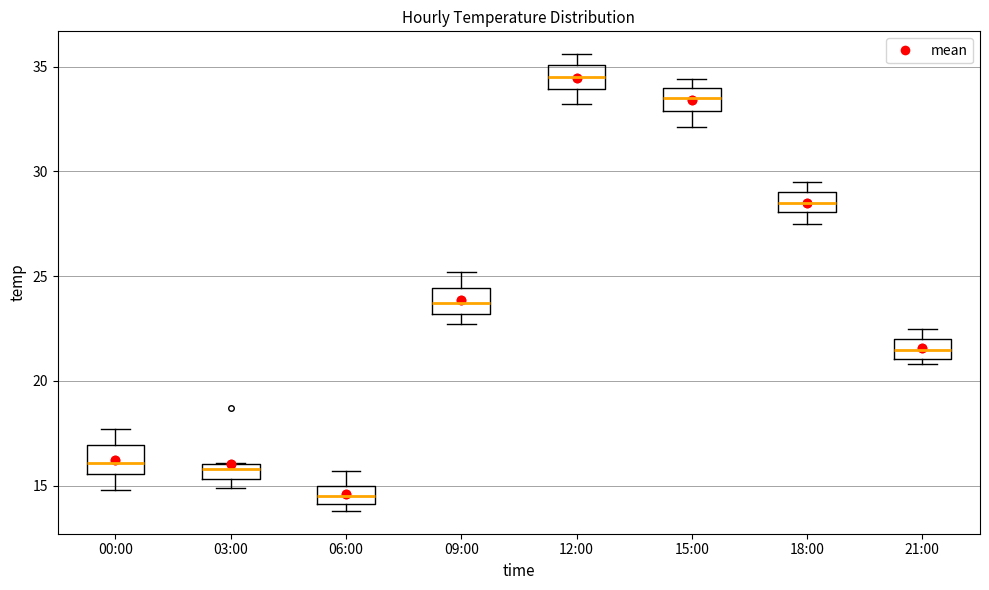

Where is the upper edge of the box for 06:00 on the y-axis? The values are not printed on the chart, so give them approximately, as read against the axis.

15.0